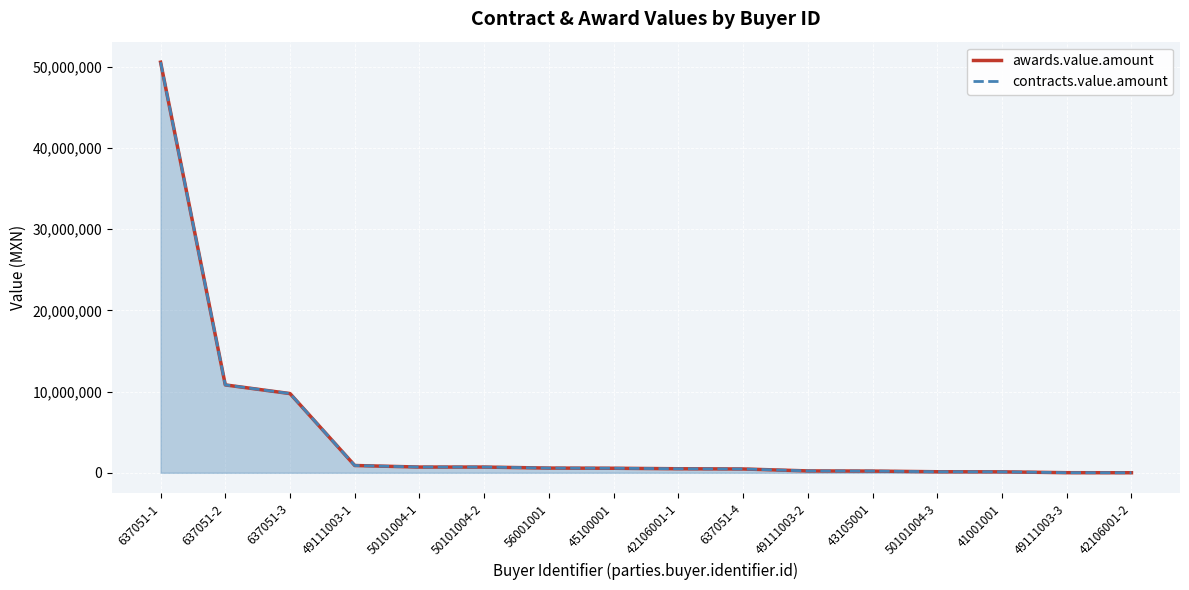

Is it true that contracts.value.amount equals 9752478.4 at 637051-3?

True